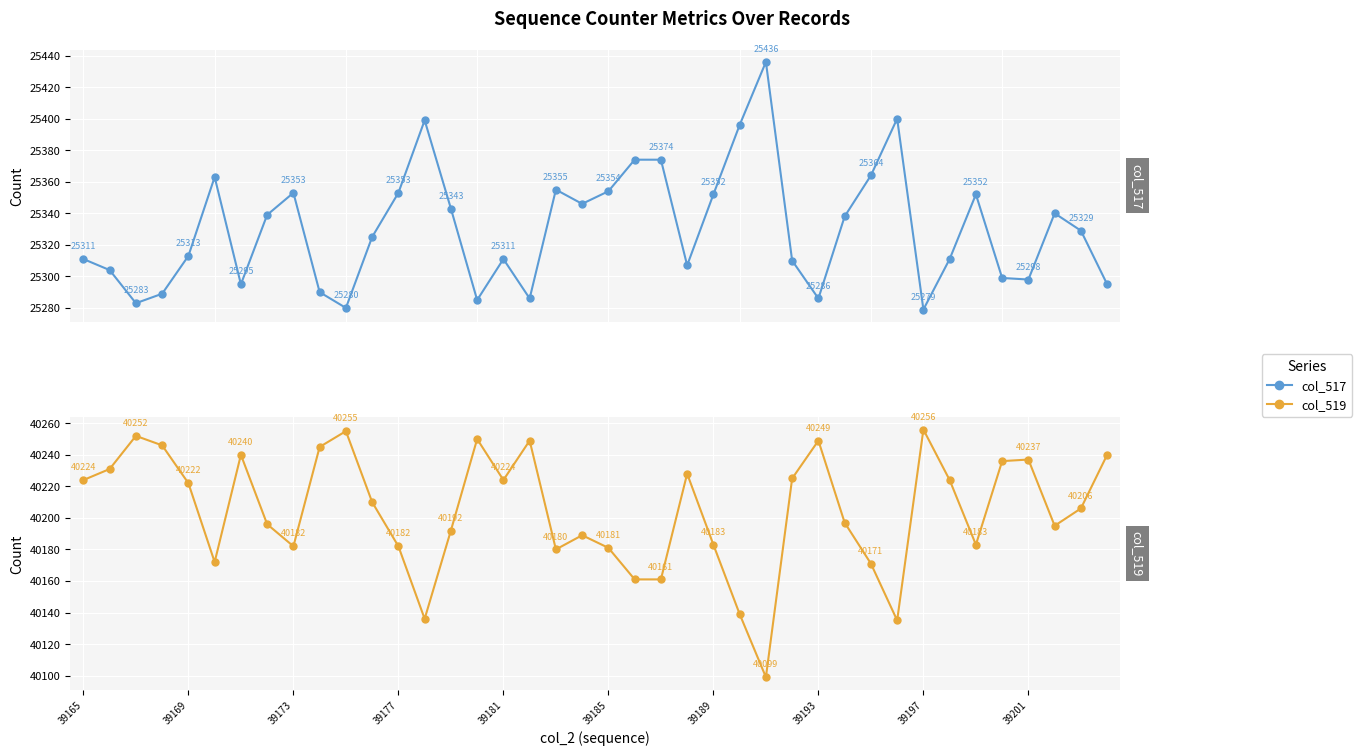

True or false: col_517 has a value of 16930 at 35.

False